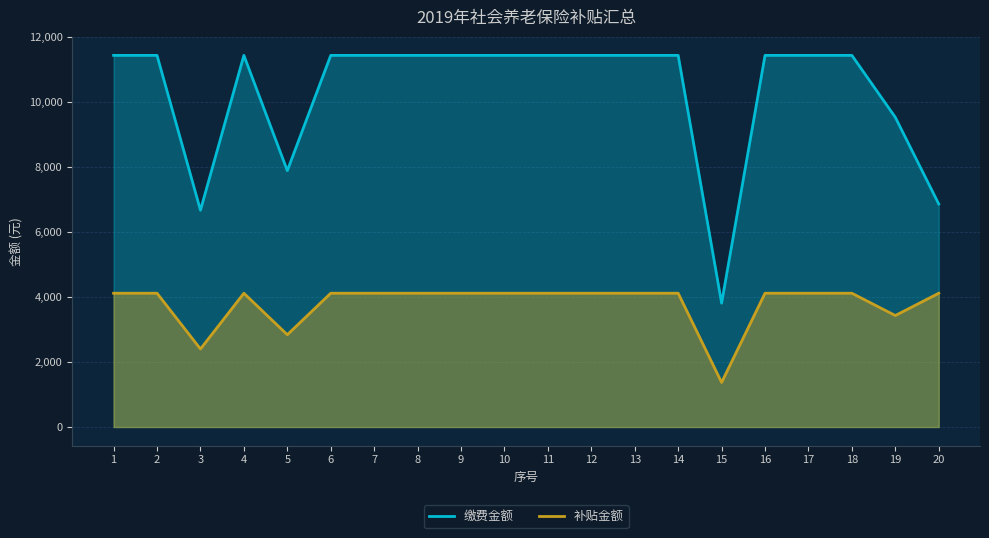

What is the minimum value for 缴费金额?

3811.2